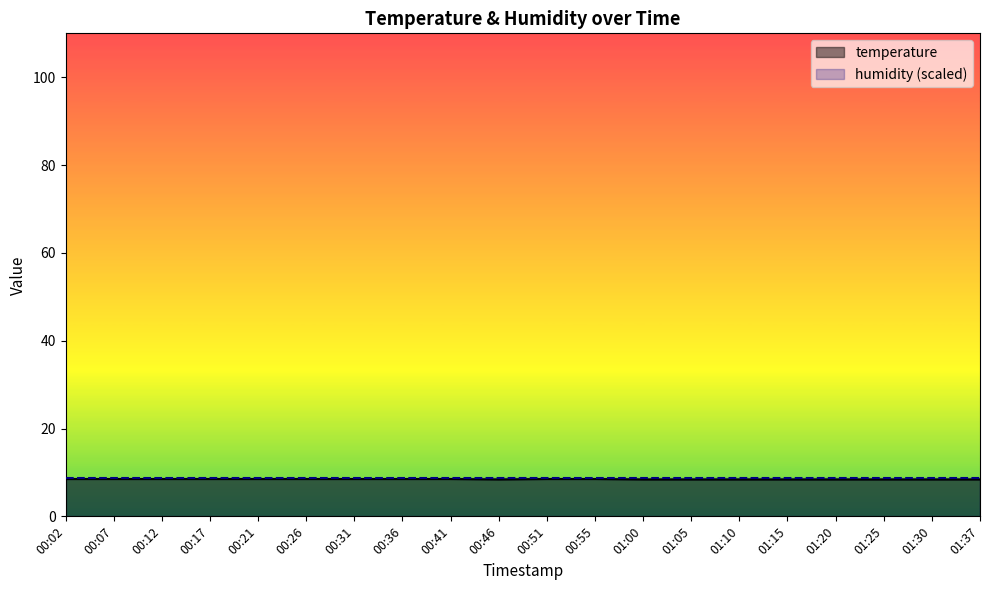

Where is the first local minimum?

00:46